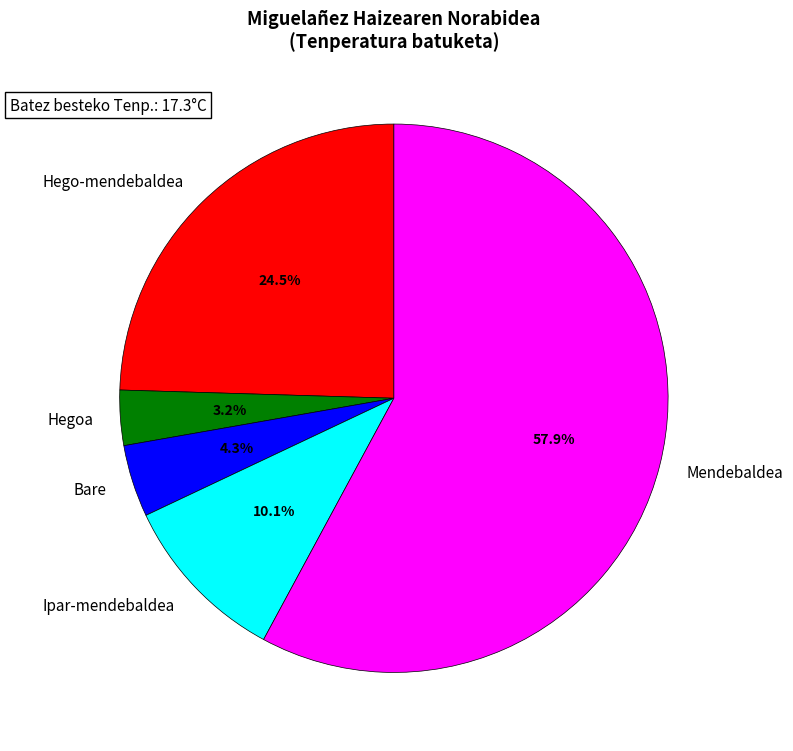

Rank the categories by value from highest to lowest.

Mendebaldea, Hego-mendebaldea, Ipar-mendebaldea, Bare, Hegoa